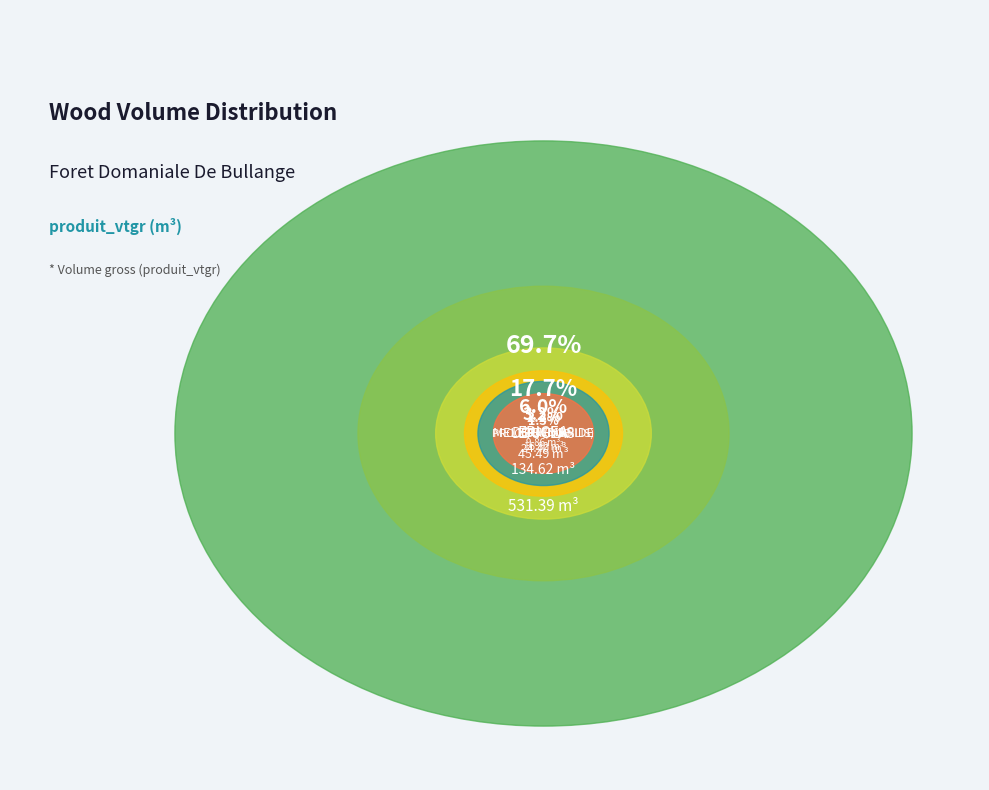

Which slice is the smallest?

PECTINE